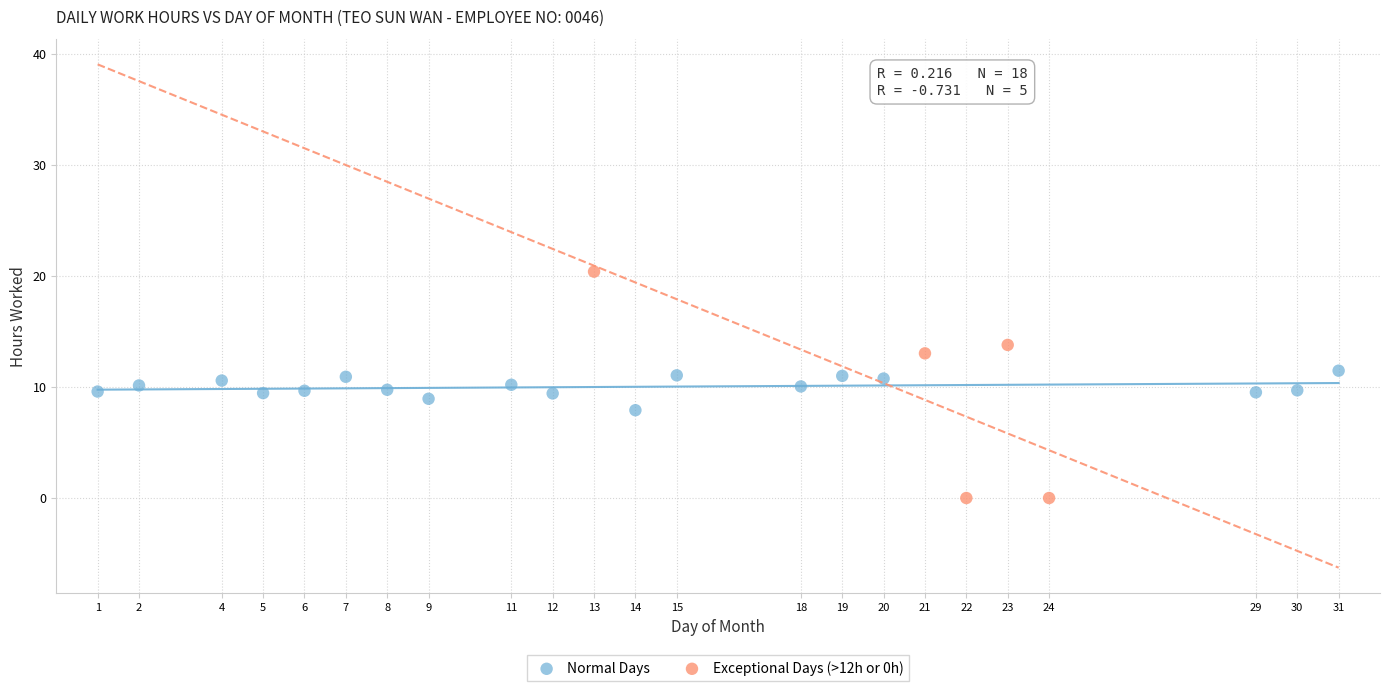

Which series has the largest Y range (max minus min)?

Exceptional Days (>12h or 0h)